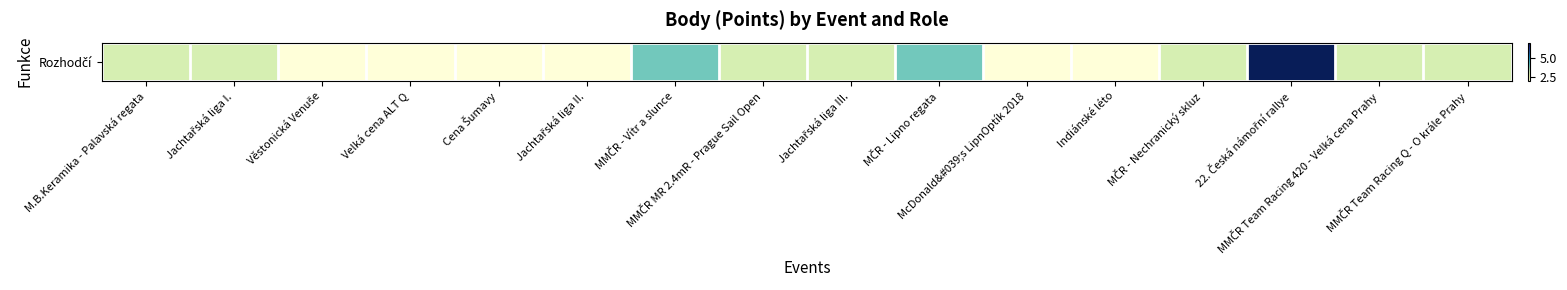

Where does the data first go above 3?

MMČR - Vítr a slunce